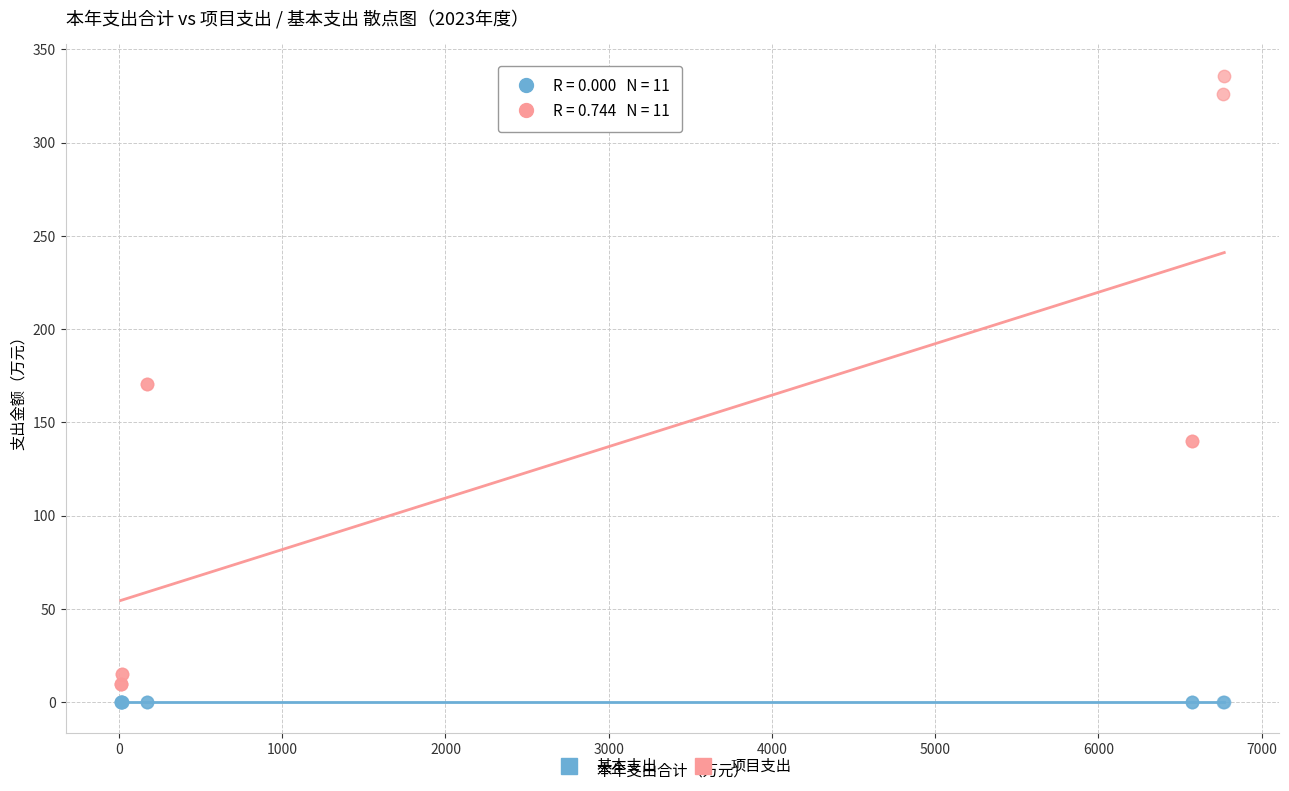

Which series reaches the maximum Y coordinate?

项目支出